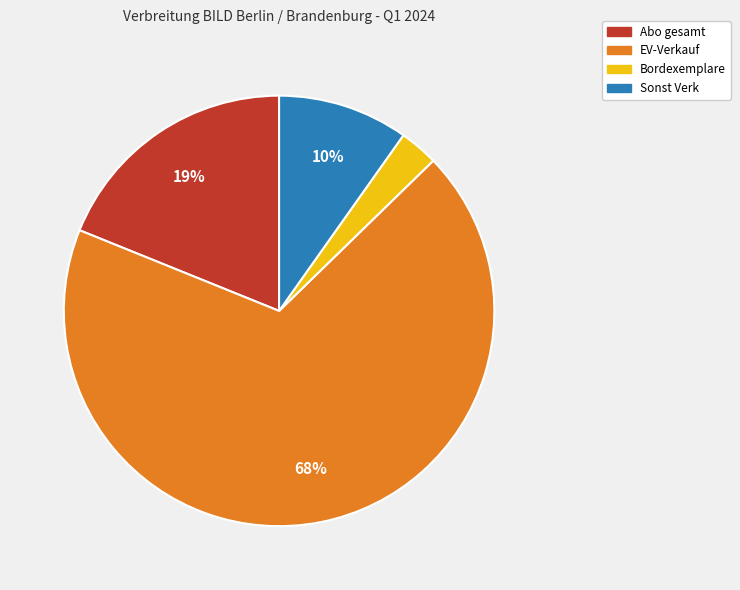

To the nearest percent, what portion does Sonst Verk represent?

10%